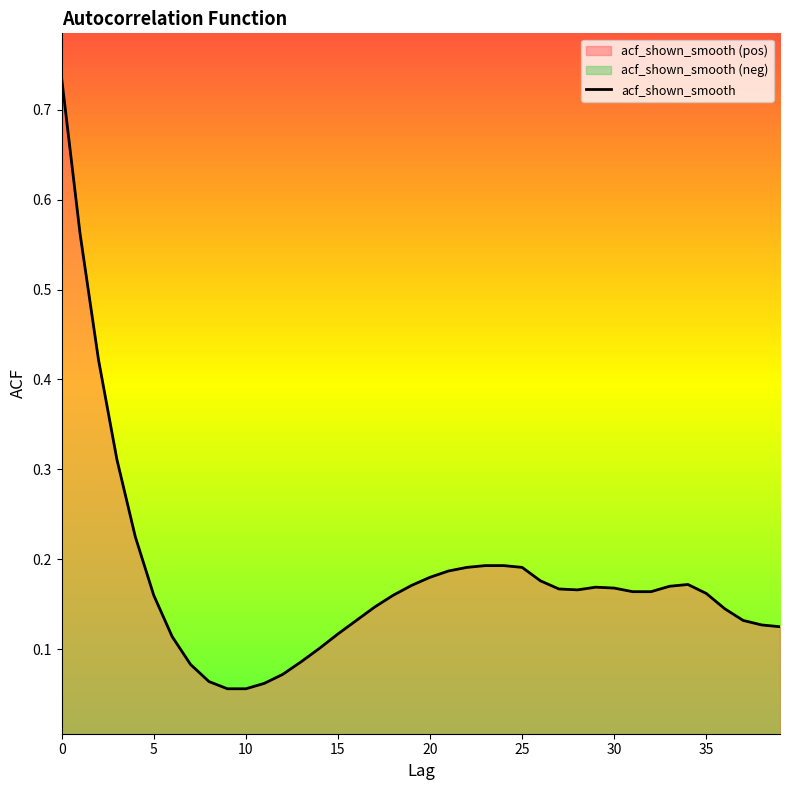

Does the chart display data point markers on the line(s)?

No